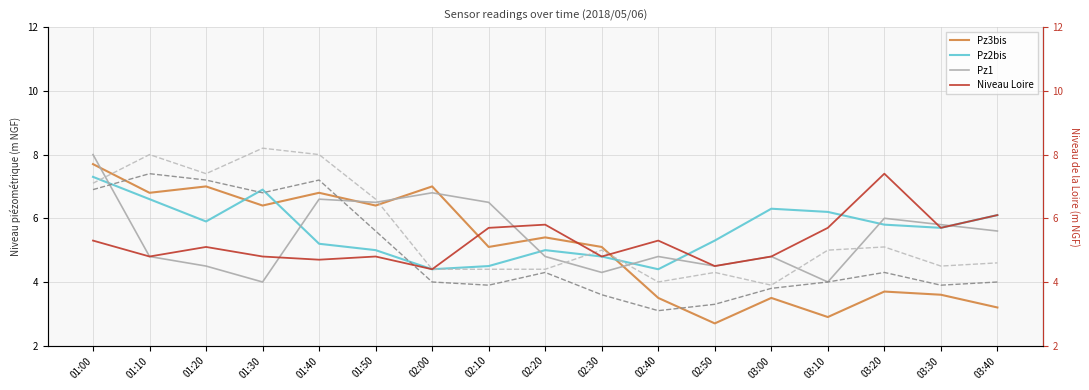

Between 01:40 and 02:40, which series saw the biggest shift?

col_7